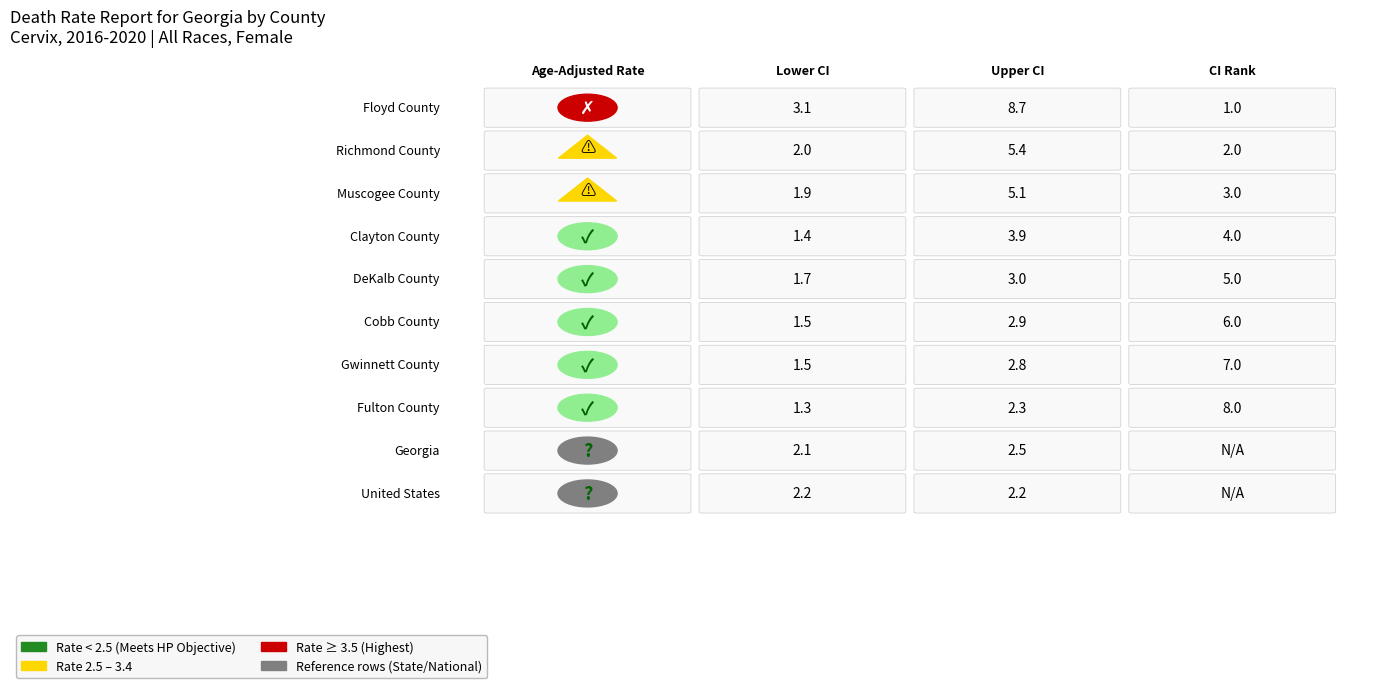

Reading left to right, extract all data points from this chart.

Floyd County: 0=5.3	1=3.1	2=8.7	3=1.0
Richmond County: 0=3.4	1=2.0	2=5.4	3=2.0
Muscogee County: 0=3.2	1=1.9	2=5.1	3=3.0
Clayton County: 0=2.4	1=1.4	2=3.9	3=4.0
DeKalb County: 0=2.3	1=1.7	2=3.0	3=5.0
Cobb County: 0=2.1	1=1.5	2=2.9	3=6.0
Gwinnett County: 0=2.1	1=1.5	2=2.8	3=7.0
Fulton County: 0=1.8	1=1.3	2=2.3	3=8.0
Georgia: 0=2.3	1=2.1	2=2.5	3=0.0
United States: 0=2.2	1=2.2	2=2.2	3=0.0